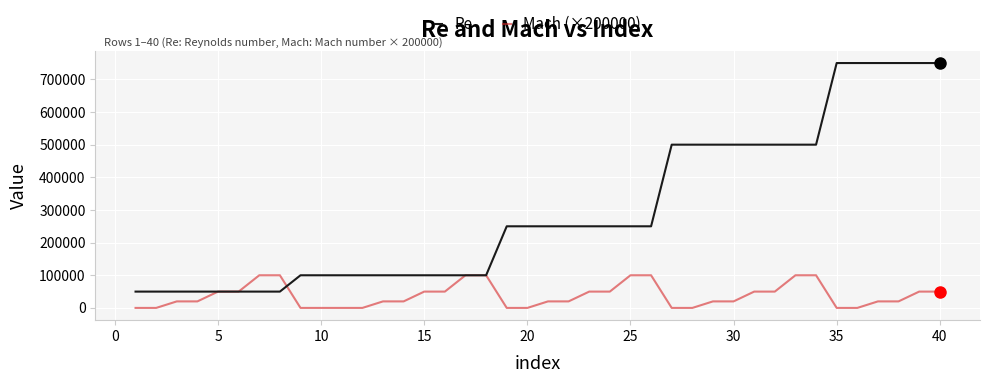

Which series has the widest spread of values?

Re